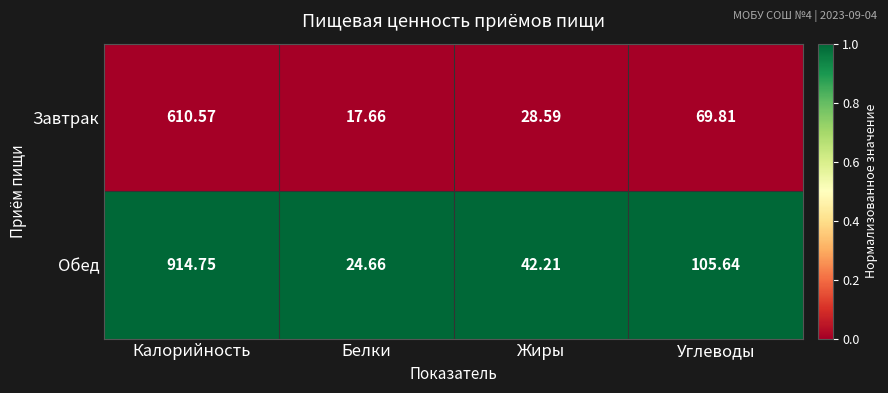

Which category has the highest value in the Завтрак series?

Калорийность